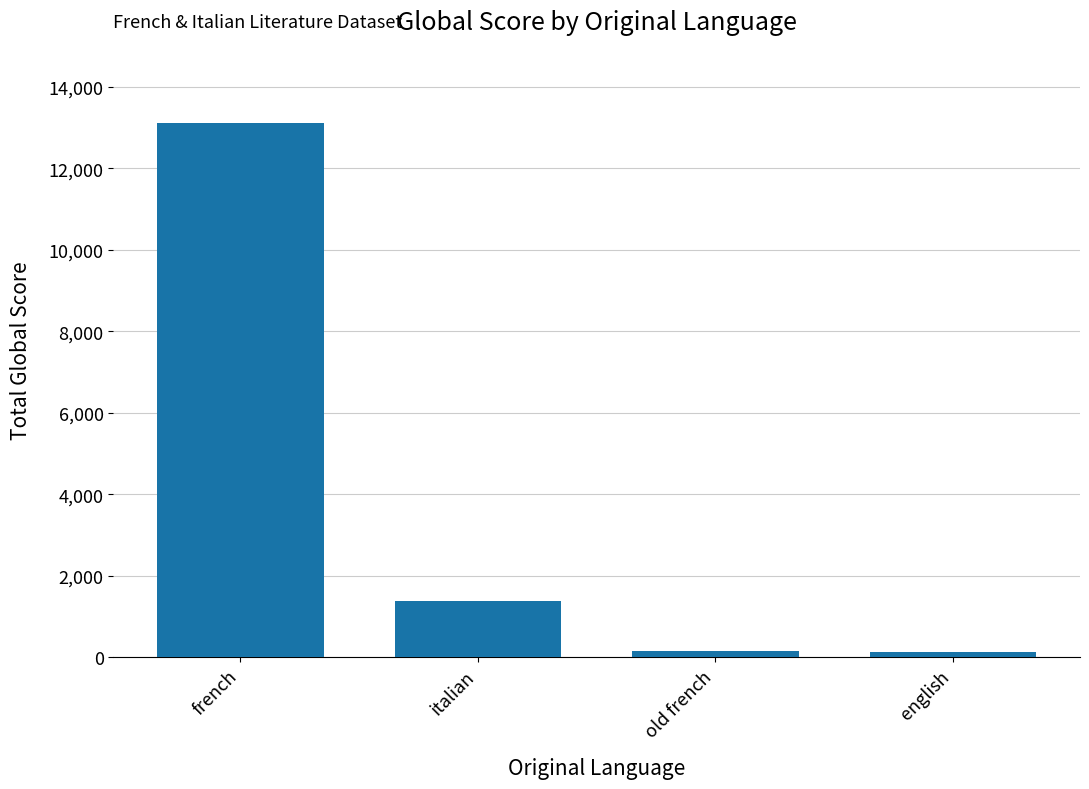

Which has a higher value, italian or old french?

italian